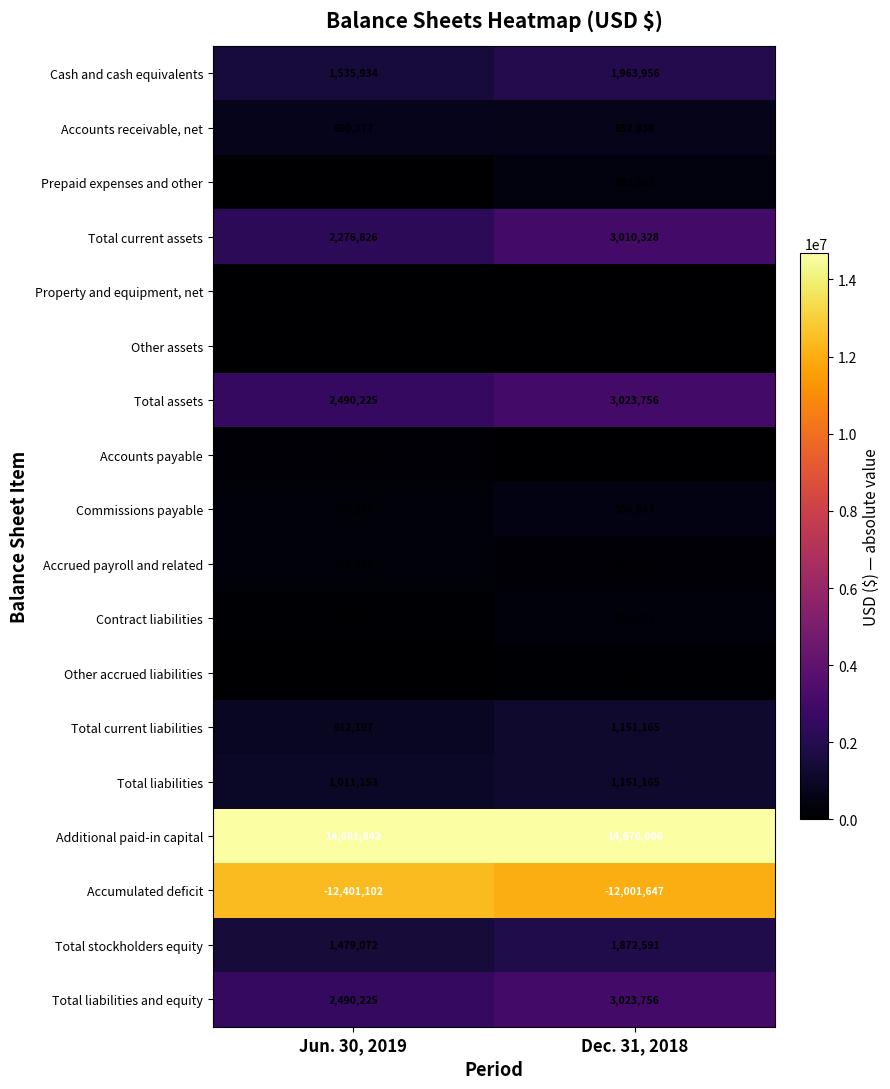

Which series has the largest total across all categories?

Additional paid-in capital